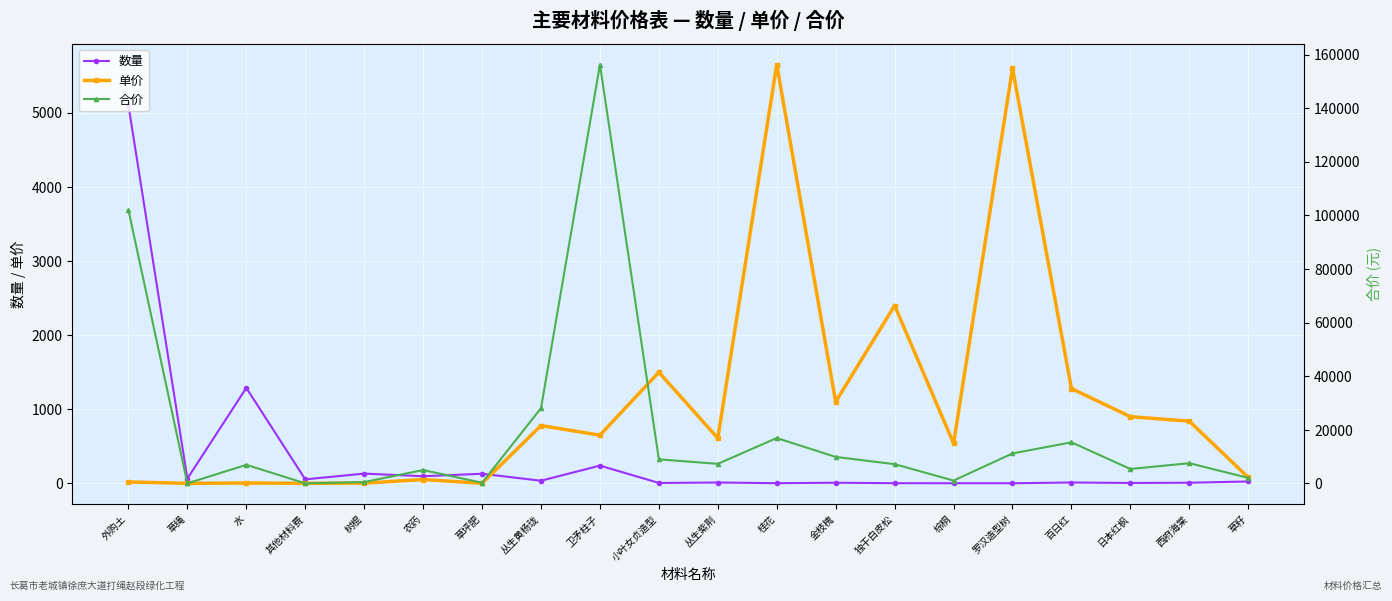

What is the label of the 13th point from the right?

丛生黄杨珑